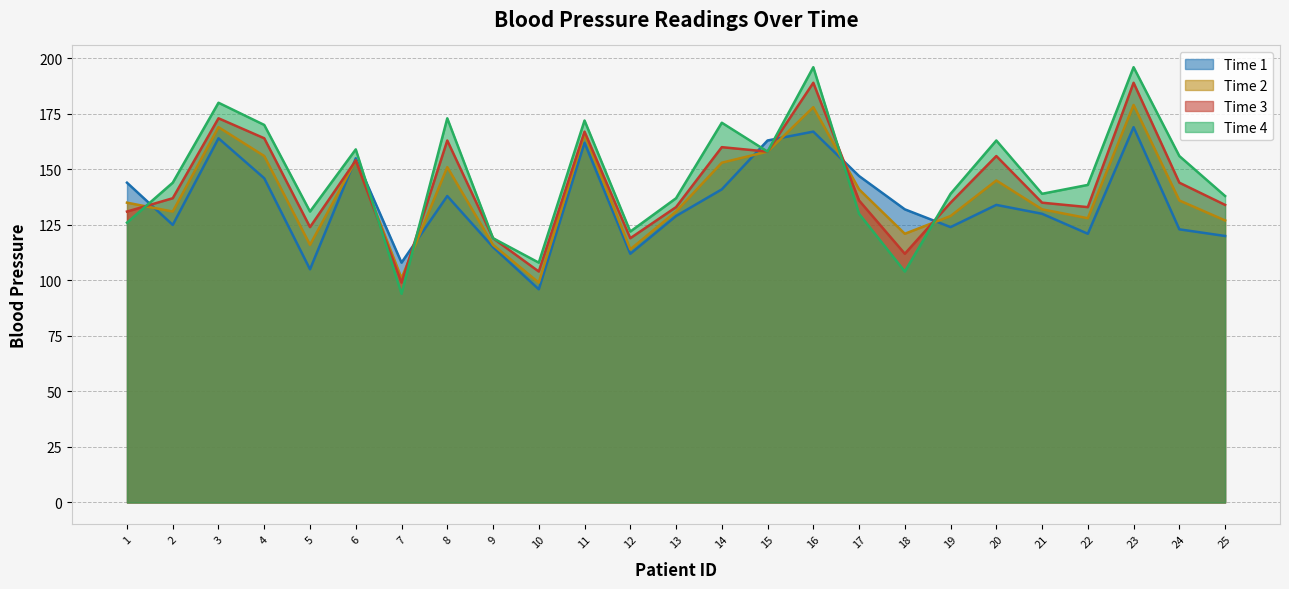

What is the total value across all series at 7?

402